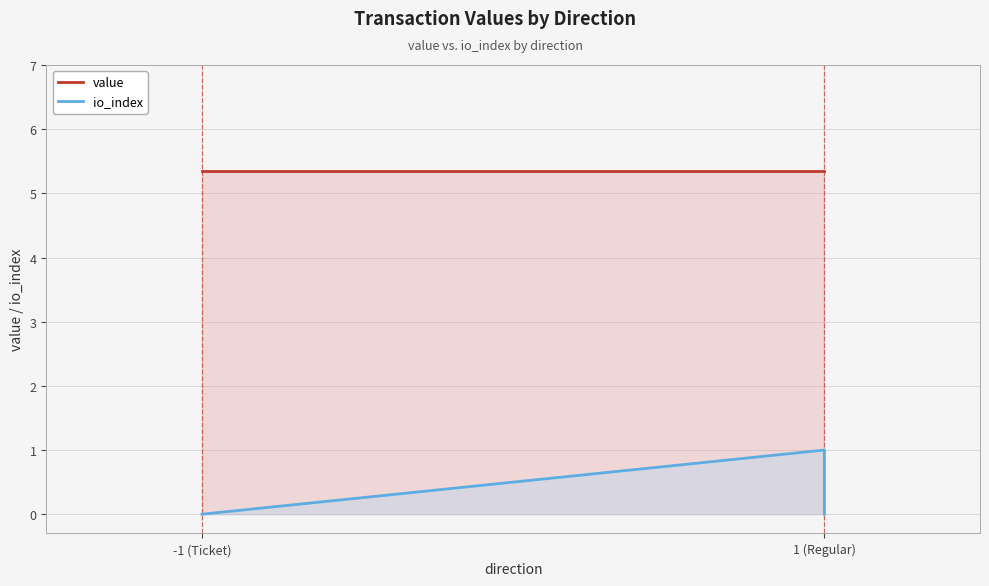

What is the label of the 4th point from the right?

-1 (Ticket)